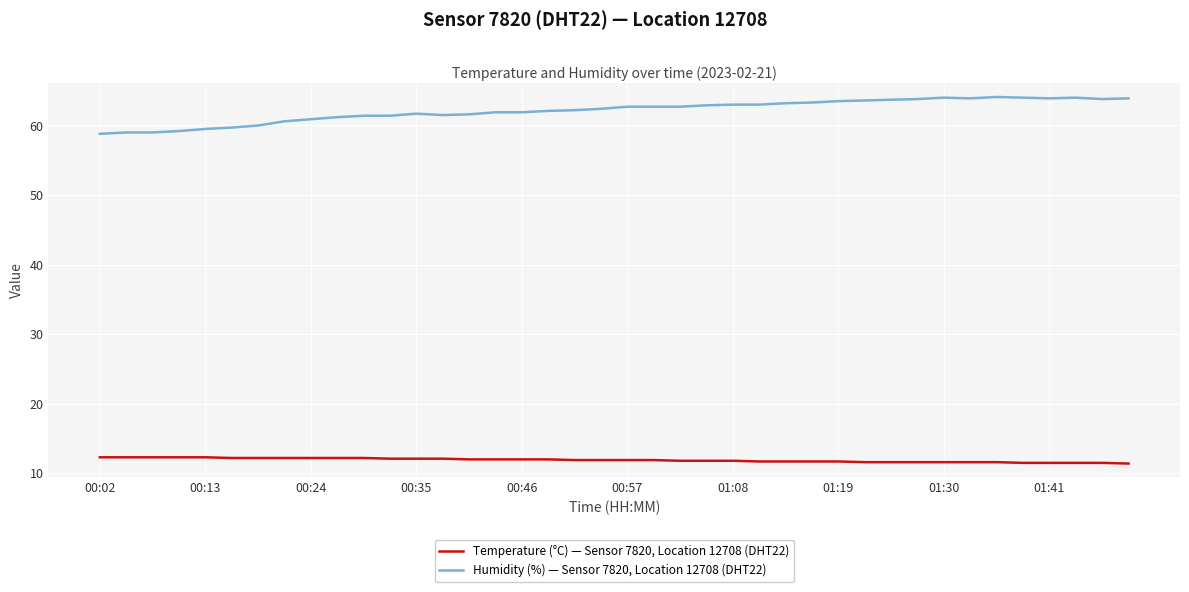

True or false: Temperature (°C) — Sensor 7820, Location 12708 (DHT22) and Humidity (%) — Sensor 7820, Location 12708 (DHT22) intersect in this chart.

False